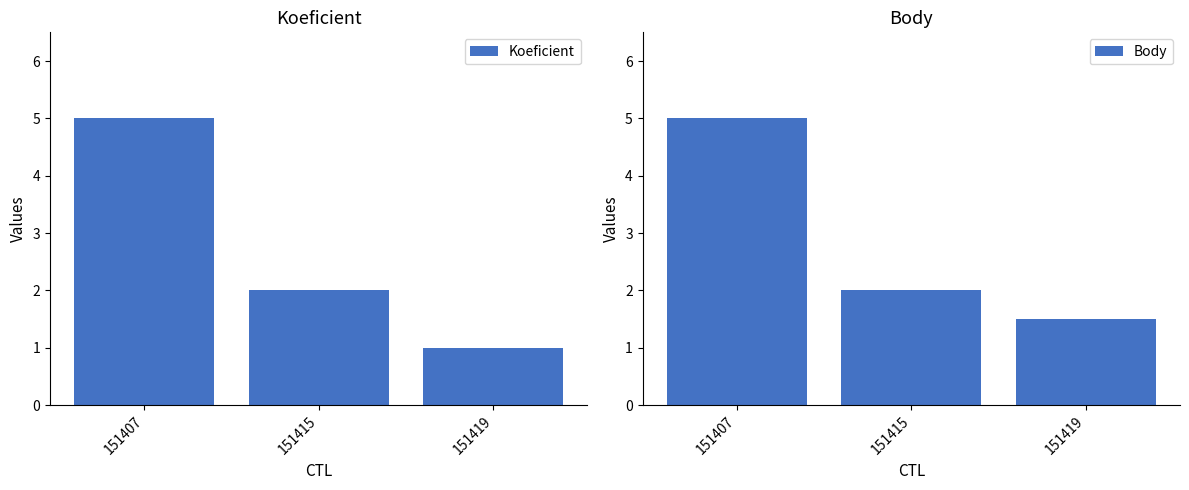

Where is Koeficient nearest to the value 3?

151415